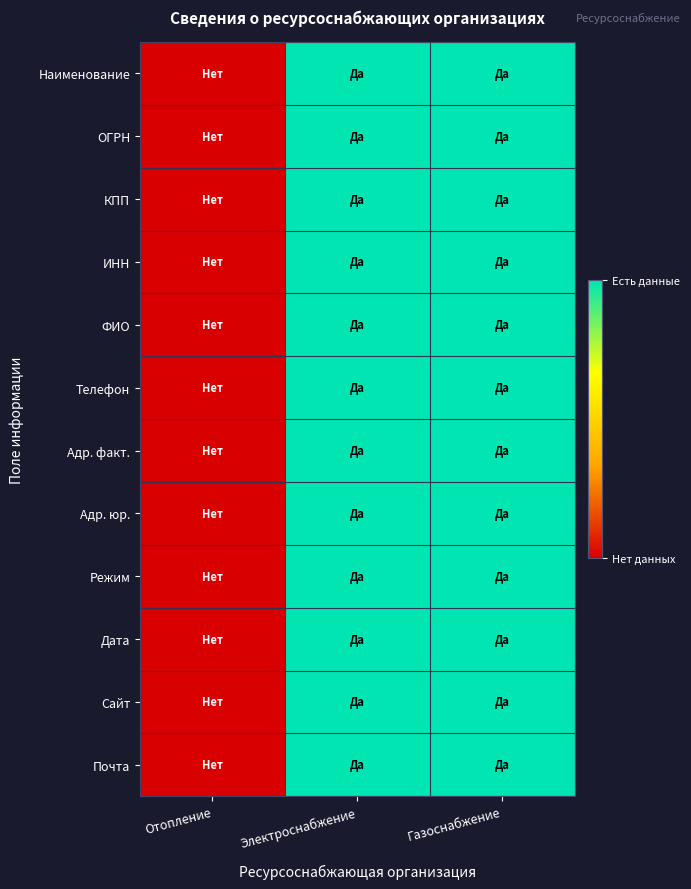

At Газоснабжение, list the series in order from smallest to largest.

Наименование, ОГРН, КПП, ИНН, ФИО, Телефон, Адр. факт., Адр. юр., Режим, Дата, Сайт, Почта